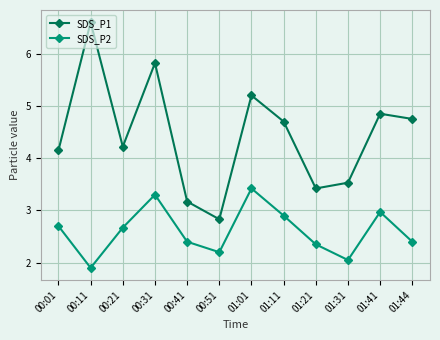

Which category has the highest value across all series?

00:11